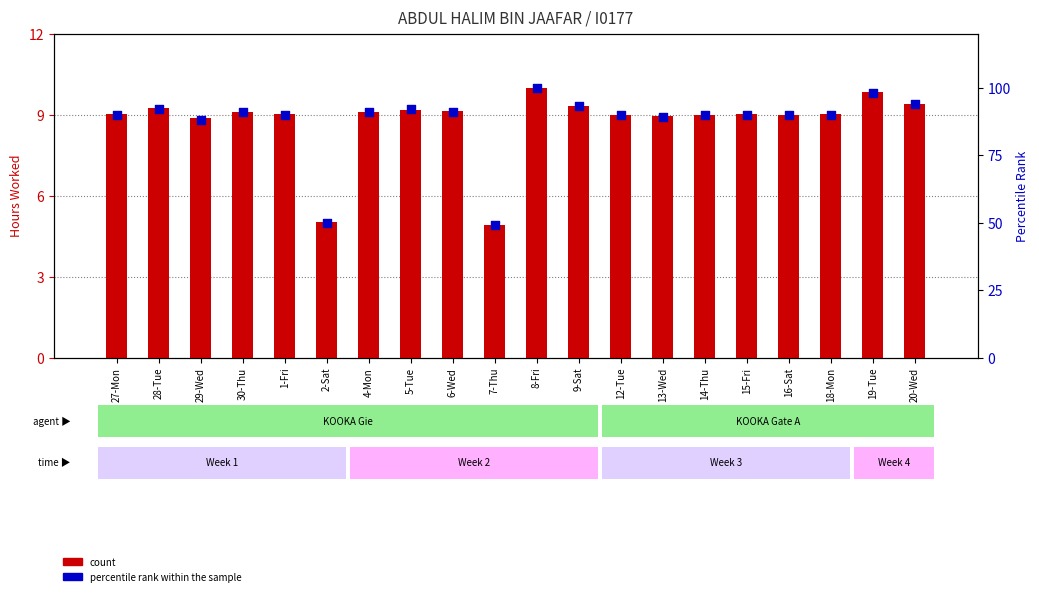

Which series has the largest total across all categories?

percentile rank within the sample